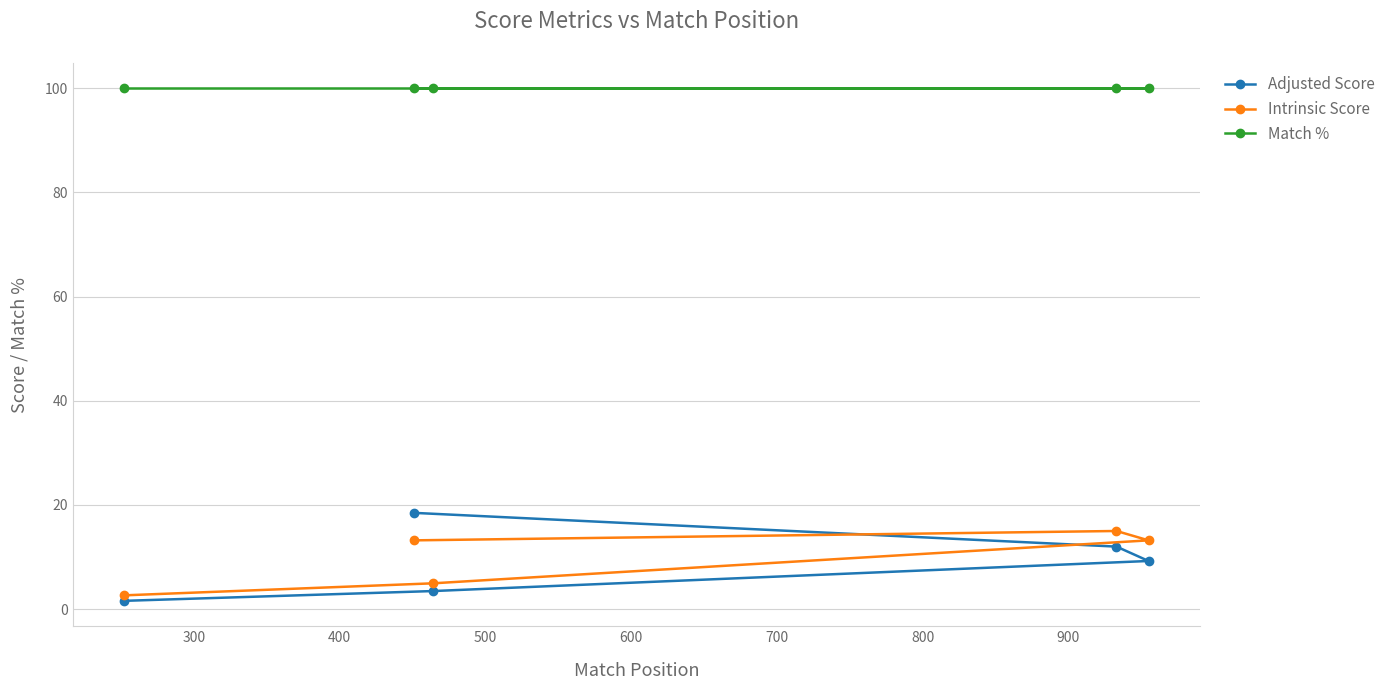

True or false: Match % has more than 0 interior local peaks.

False